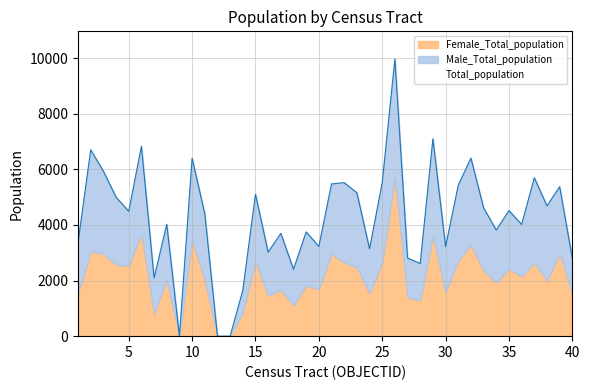

How many values in Total_population are above zero?

37